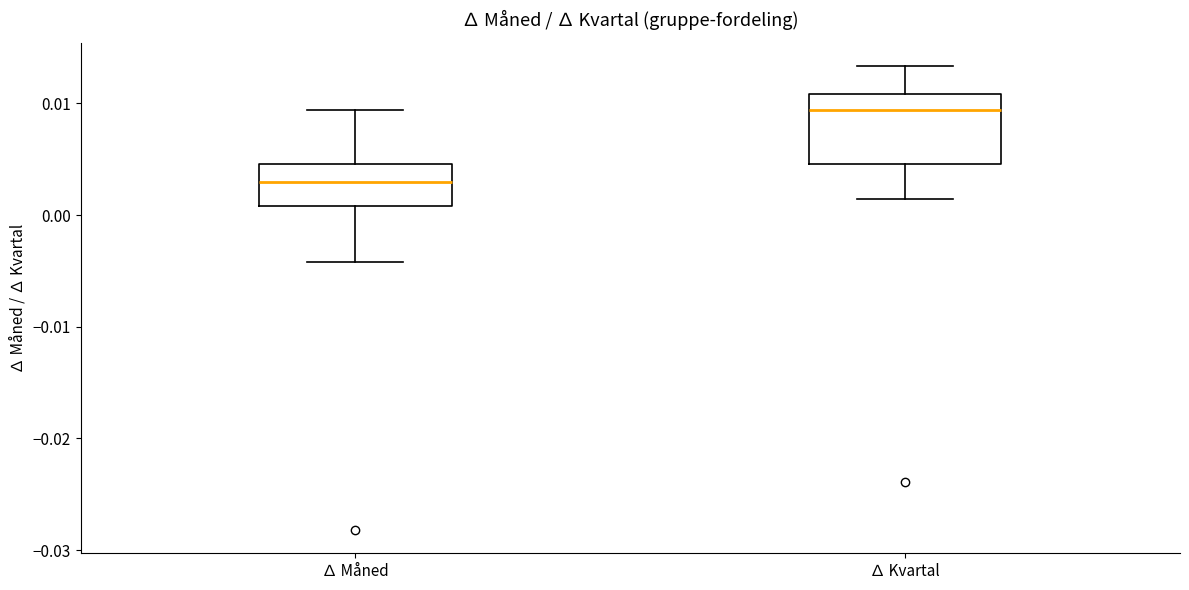

Reading left to right, read every box against the y-axis: the position of its median line, the range the box covers, and the ends of its whiskers. The values are not printed on the chart, so give them approximately, as read against the axis.

∆ Måned: median 0.003, box 0.001 to 0.005, whiskers -0.004 to 0.009
∆ Kvartal: median 0.009, box 0.005 to 0.011, whiskers 0.001 to 0.013